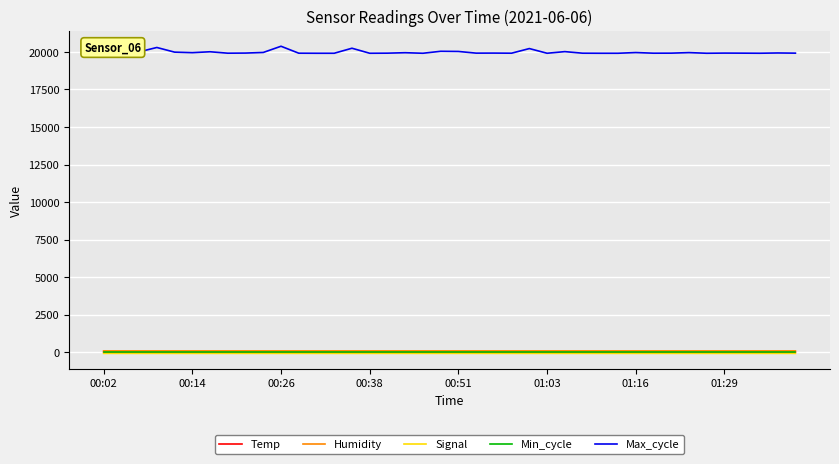

Which series has the largest total across all categories?

Max_cycle